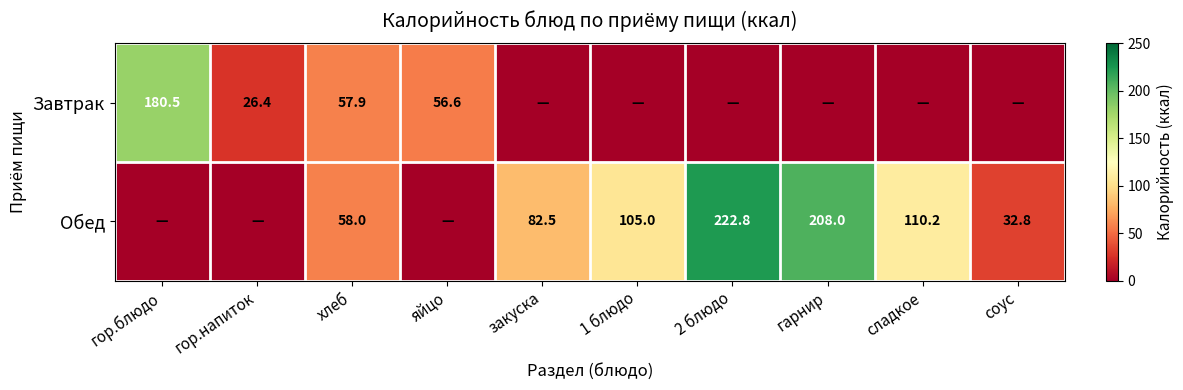

Between гор.напиток and закуска, which is larger?

гор.напиток